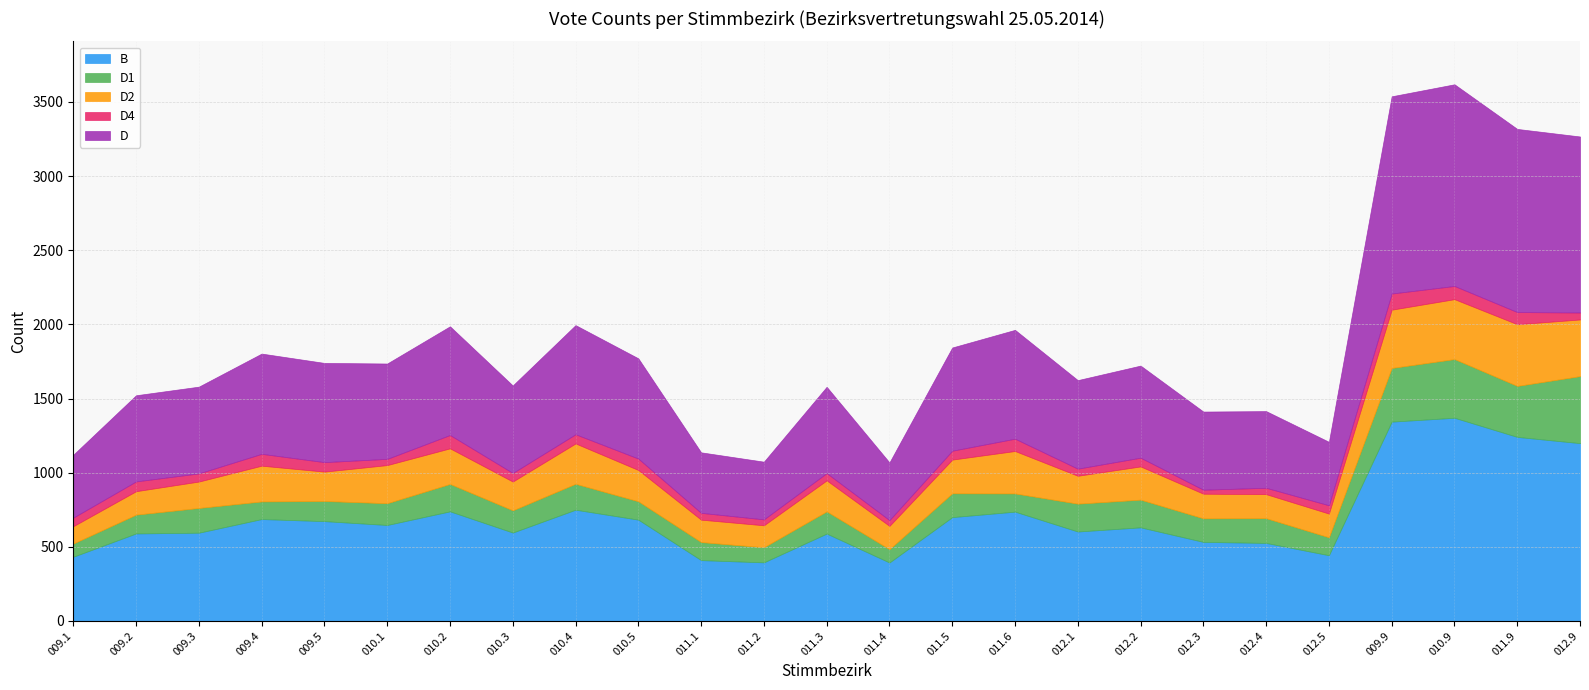

What is the greatest value displayed?

1370